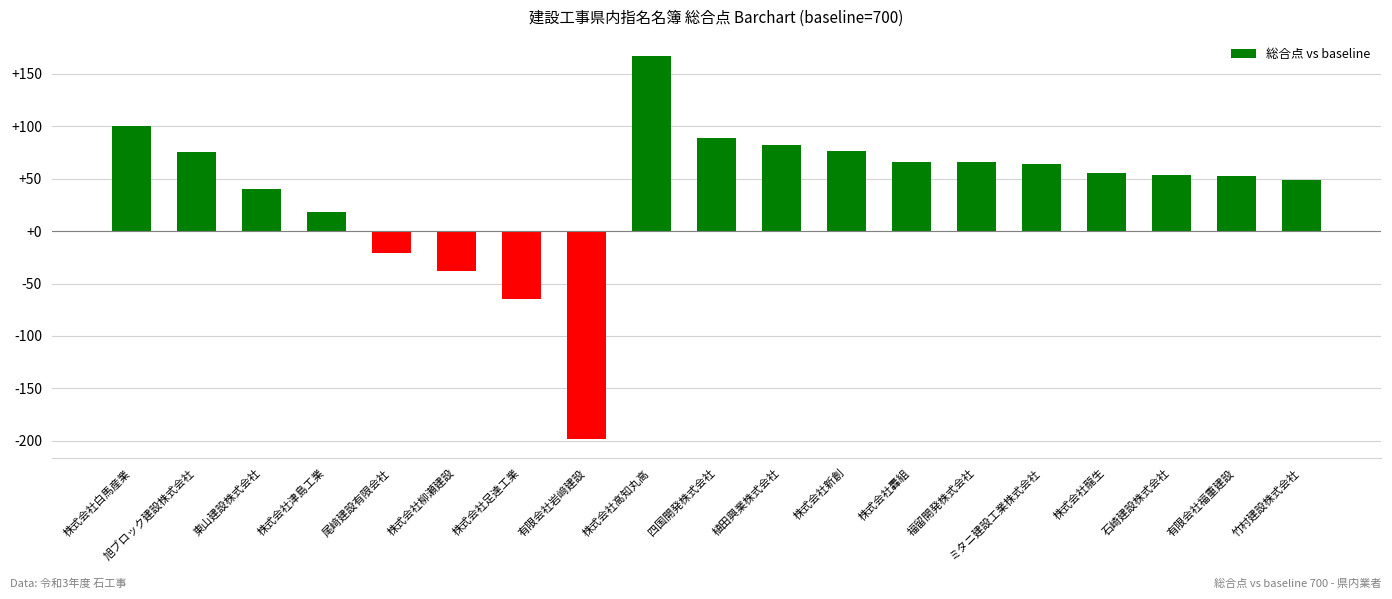

What is the average value?

39